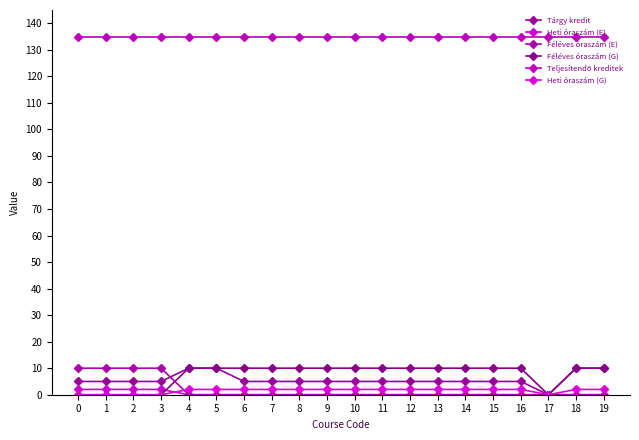

How many lines are shown in the chart?

6